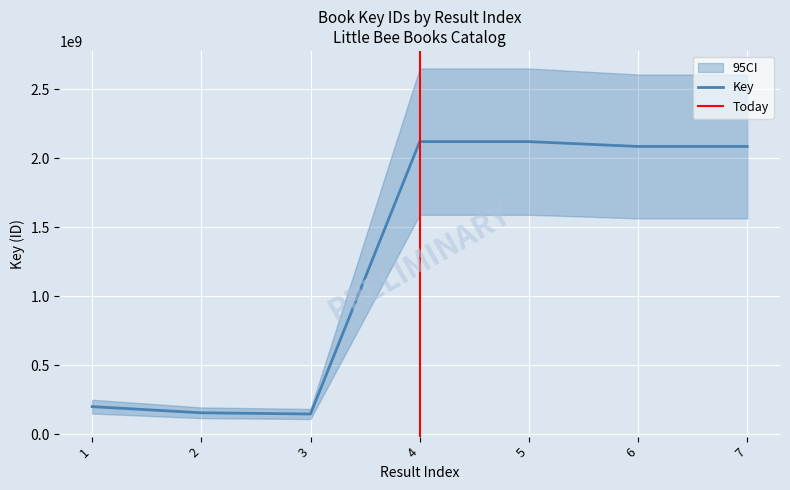

Is it true that the value at 7 is 2084770535?

True